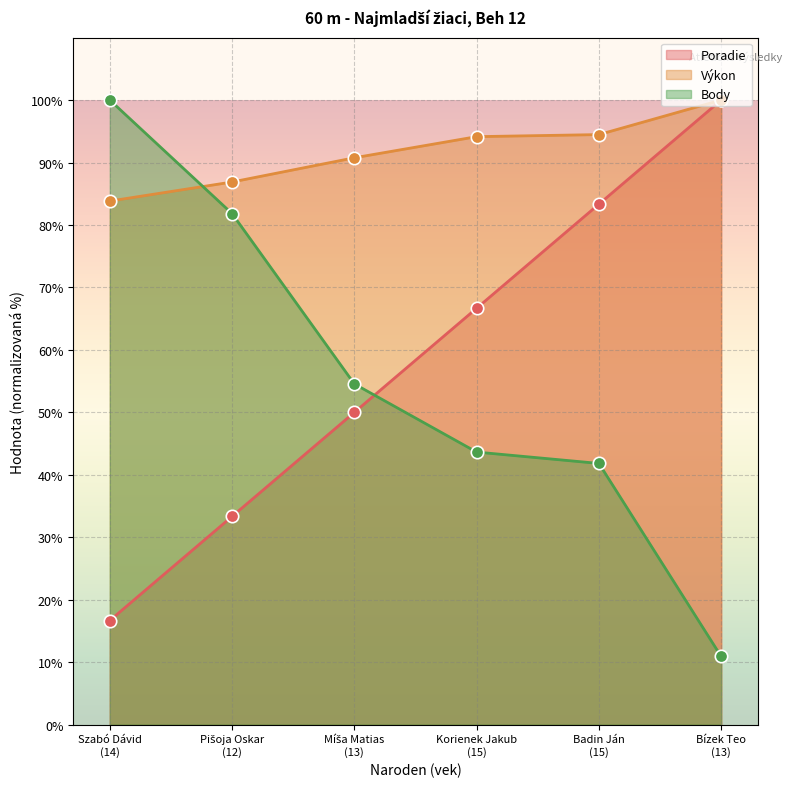

At how many categories does at least one series exceed 26?

6